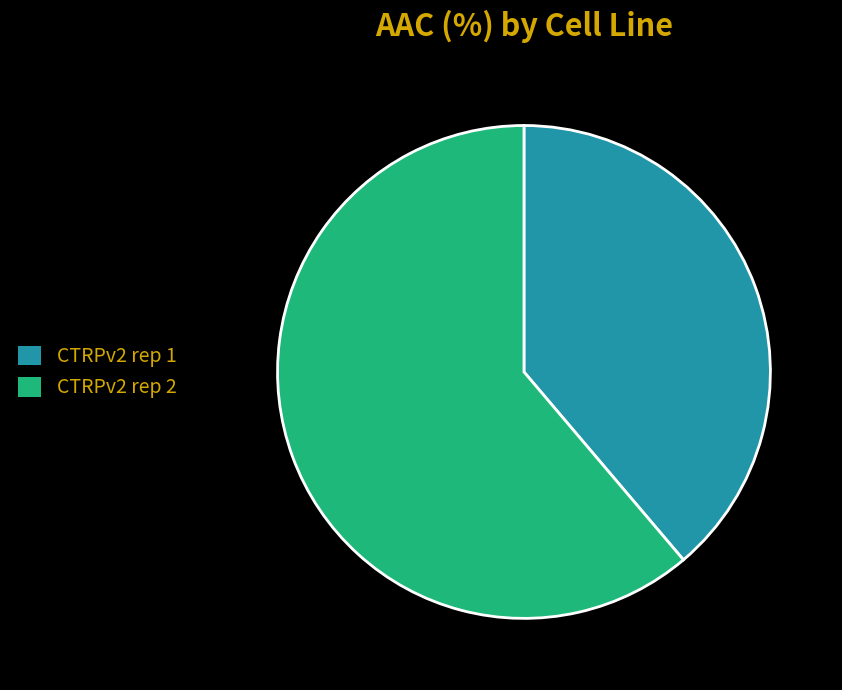

Rank the categories by value from highest to lowest.

CTRPv2 rep 2, CTRPv2 rep 1